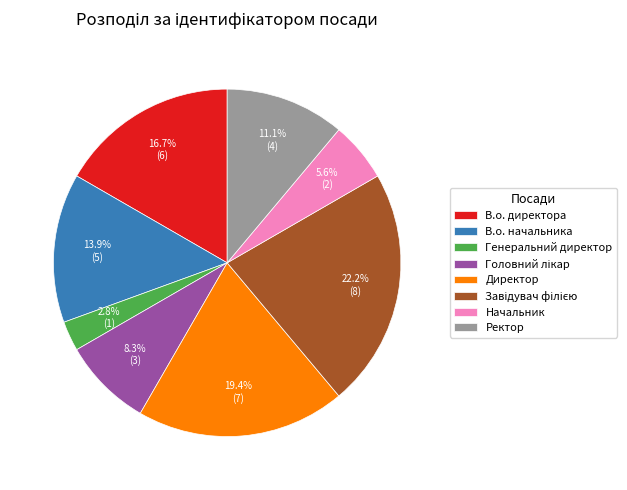

How many segments does this pie chart have?

8